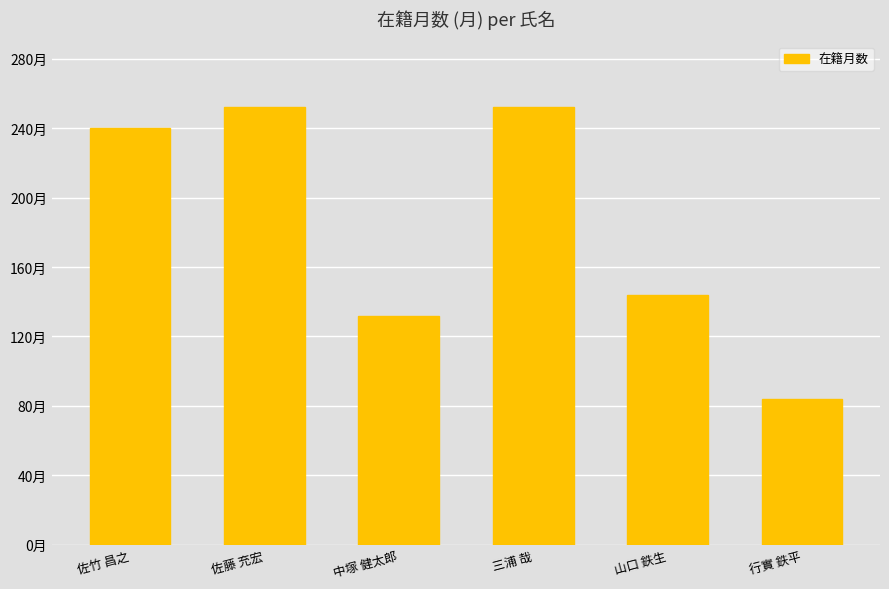

What is the maximum value shown in the chart?

252